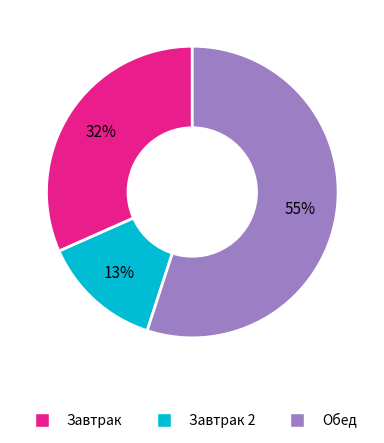

To the nearest percent, what is the difference between the largest and smallest slice percentages?

42%